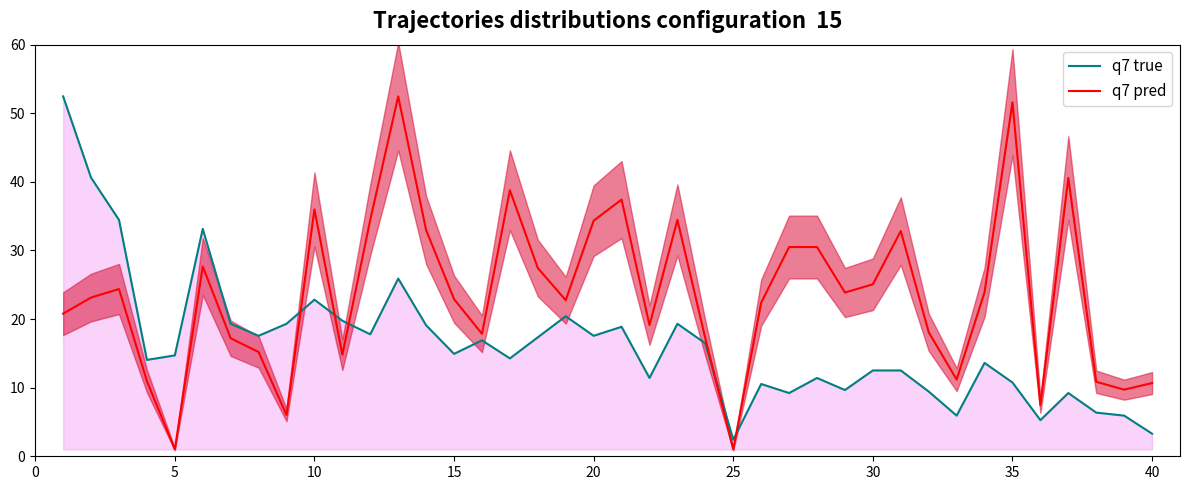

True or false: q7 true and q7 pred cross at least once.

True